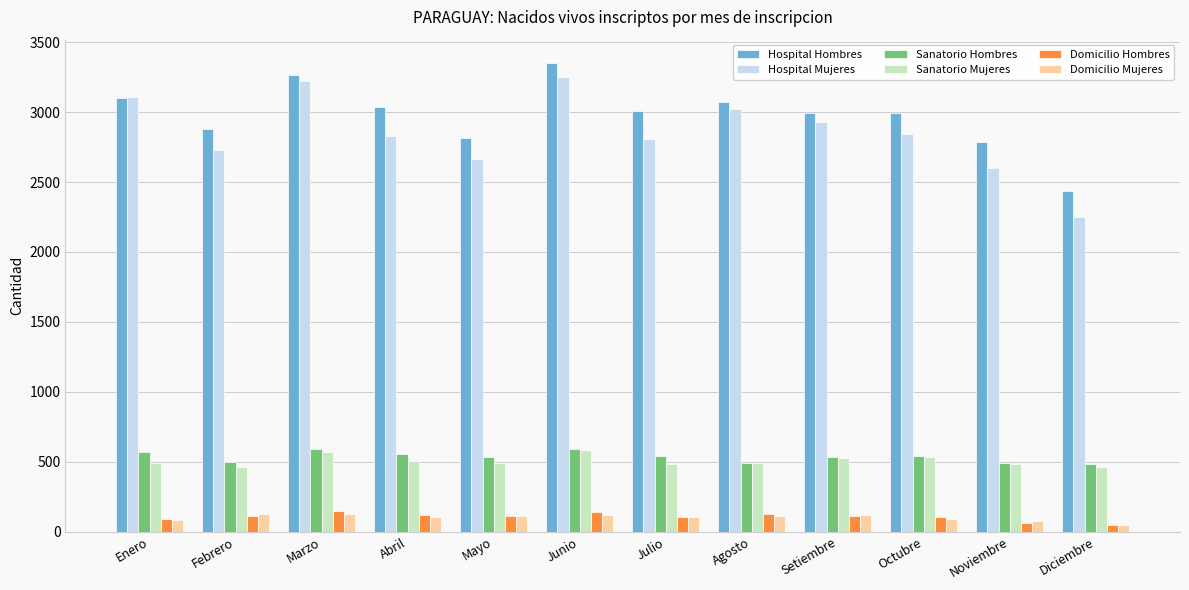

What is the greatest value displayed?

3350